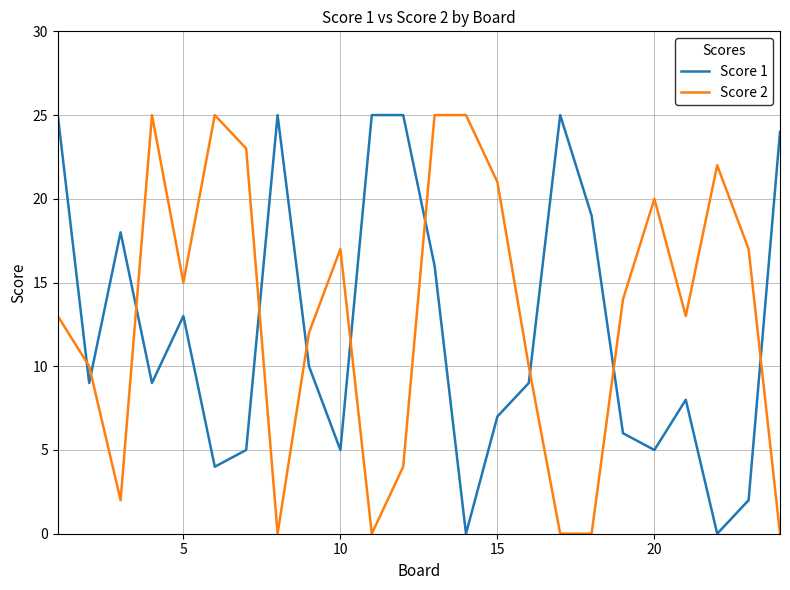

True or false: Score 1 has more than 0 points higher than both neighbors.

True